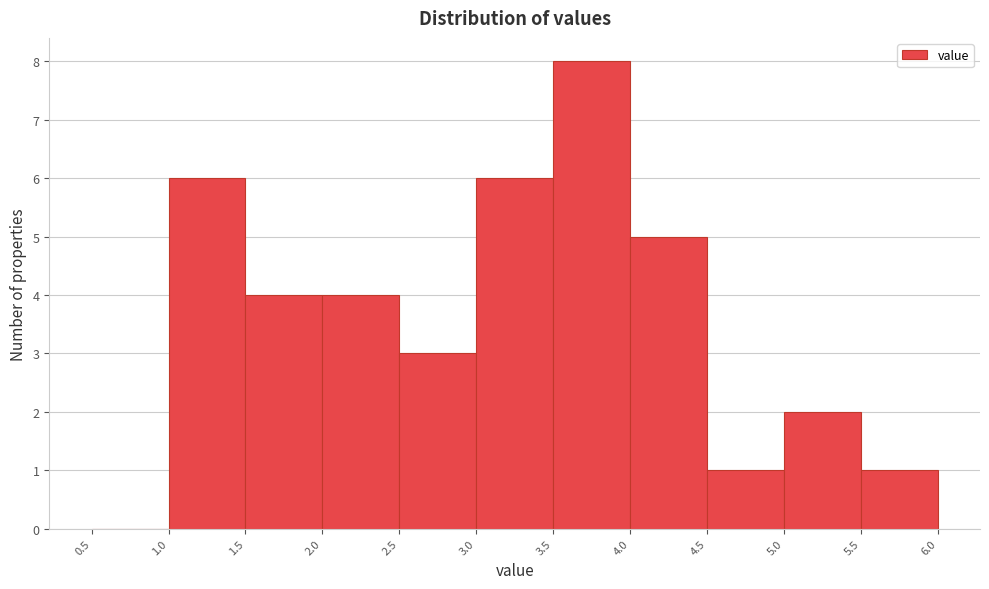

How tall is the bar that spans 4.0 to 4.5 on the x-axis? The values are not printed on the chart, so give them approximately, as read against the axis.

5